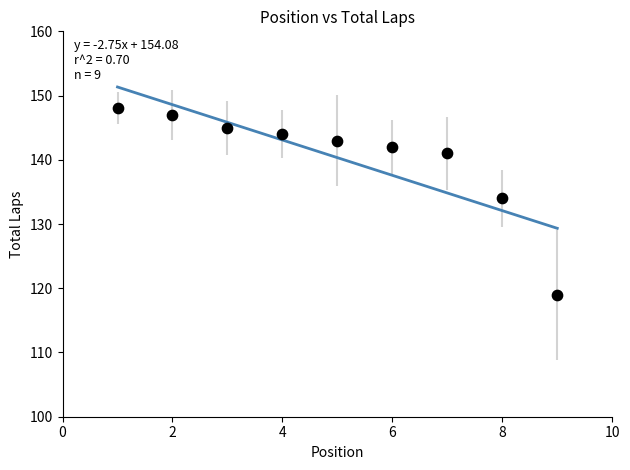

What is the range of X values (max minus min)?

8